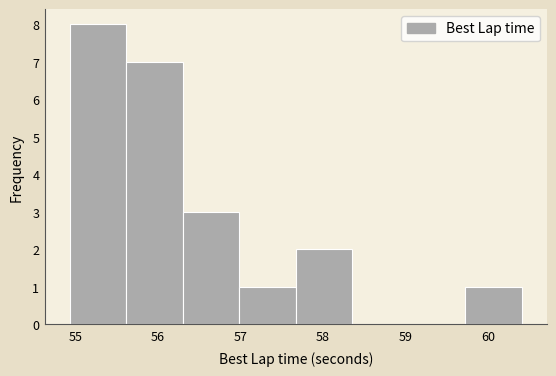

Reading left to right, transcribe this chart: for each bar, give the range it covers on the x-axis and its height. Neither the bar edges nor the heights are printed on the chart, so give them approximately, as read against the axes.

54.9 to 55.6: 8
55.6 to 56.3: 7
56.3 to 57.0: 3
57.0 to 57.7: 1
57.7 to 58.4: 2
58.4 to 59.0: 0
59.0 to 59.7: 0
59.7 to 60.4: 1